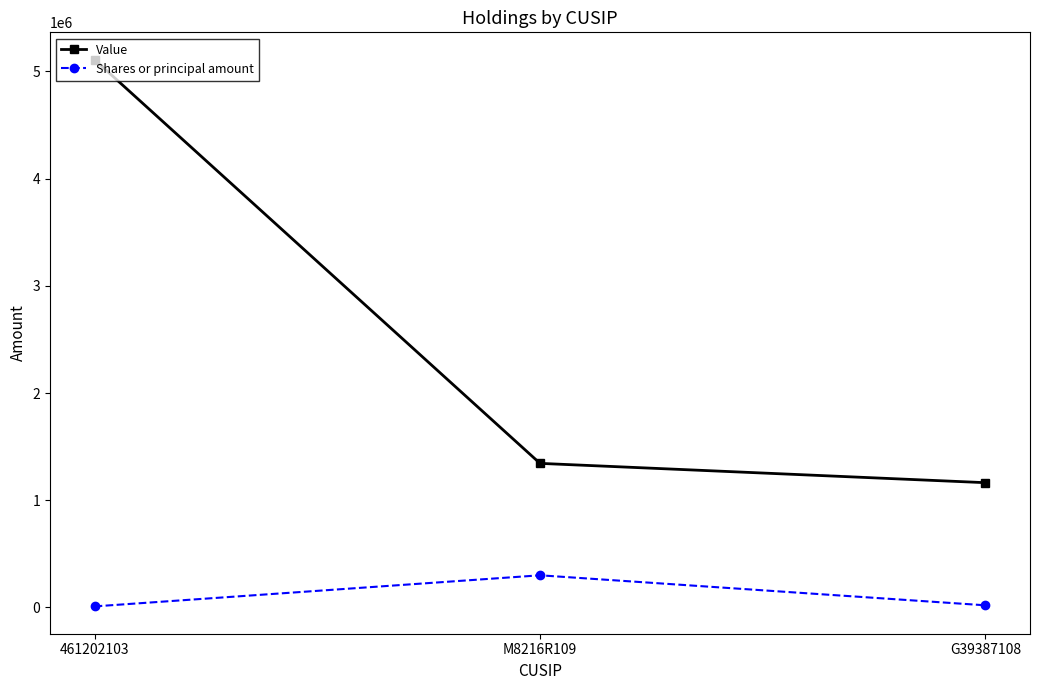

Is the value of Value at G39387108 greater than the value of Shares or principal amount at M8216R109?

Yes